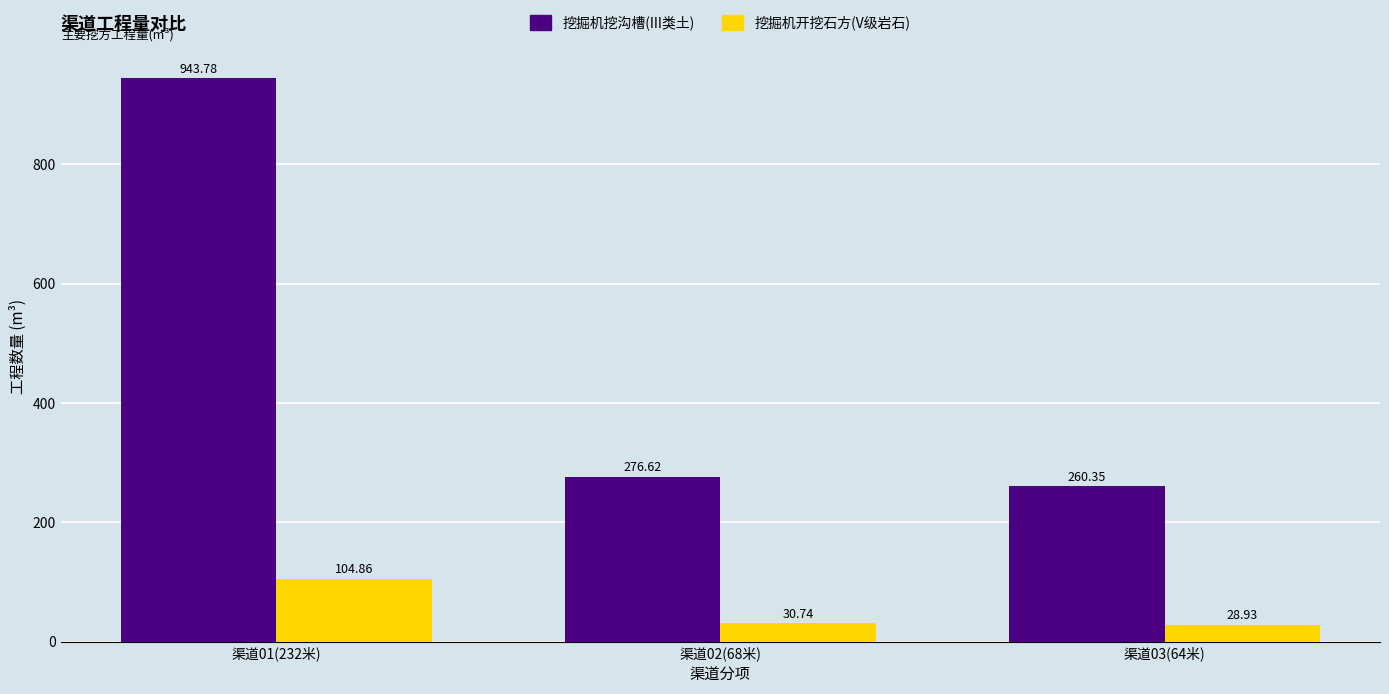

Reading left to right, extract all data points from this chart.

挖掘机挖沟槽(III类土): 943.8	276.6	260.4
挖掘机开挖石方(V级岩石): 104.9	30.7	28.9